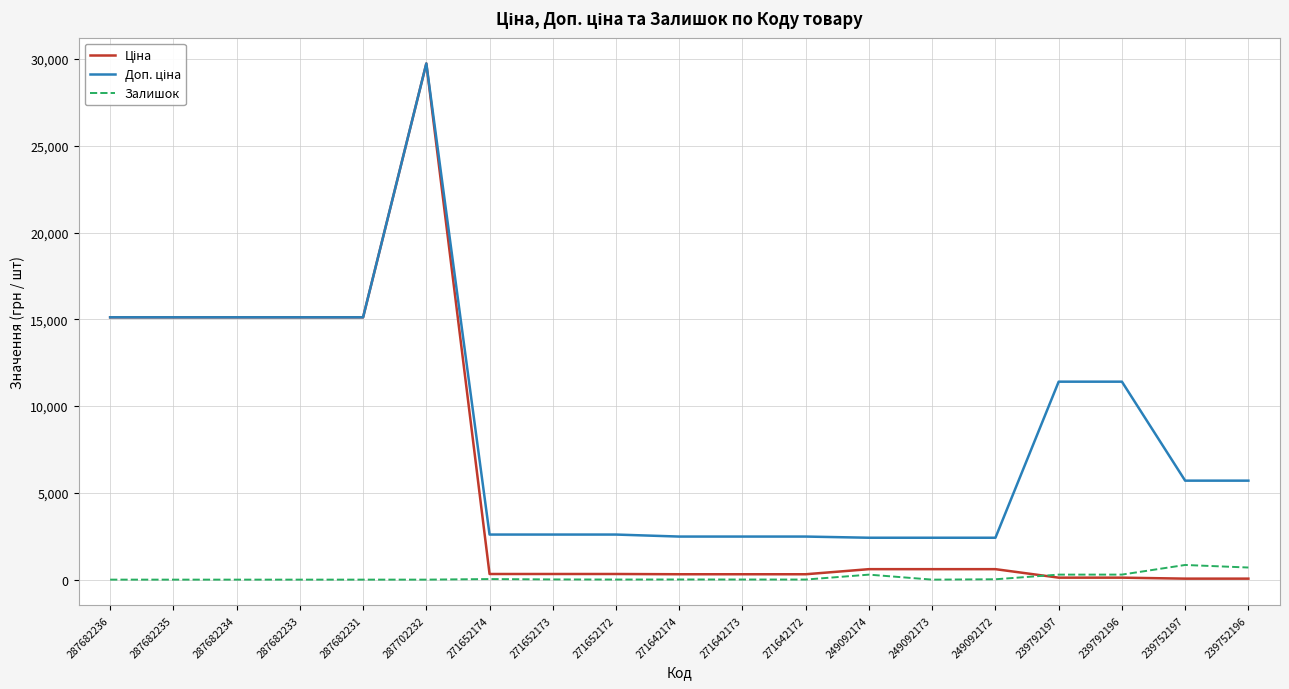

What is the spread (max minus min) of values at 287682233?

15120.0